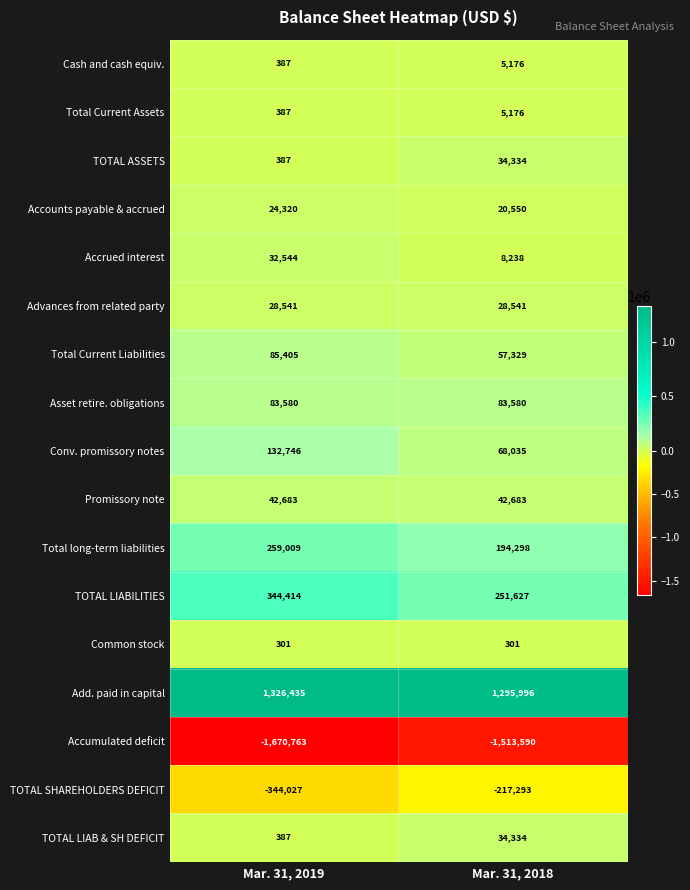

Which series has the largest total across all categories?

Add. paid in capital